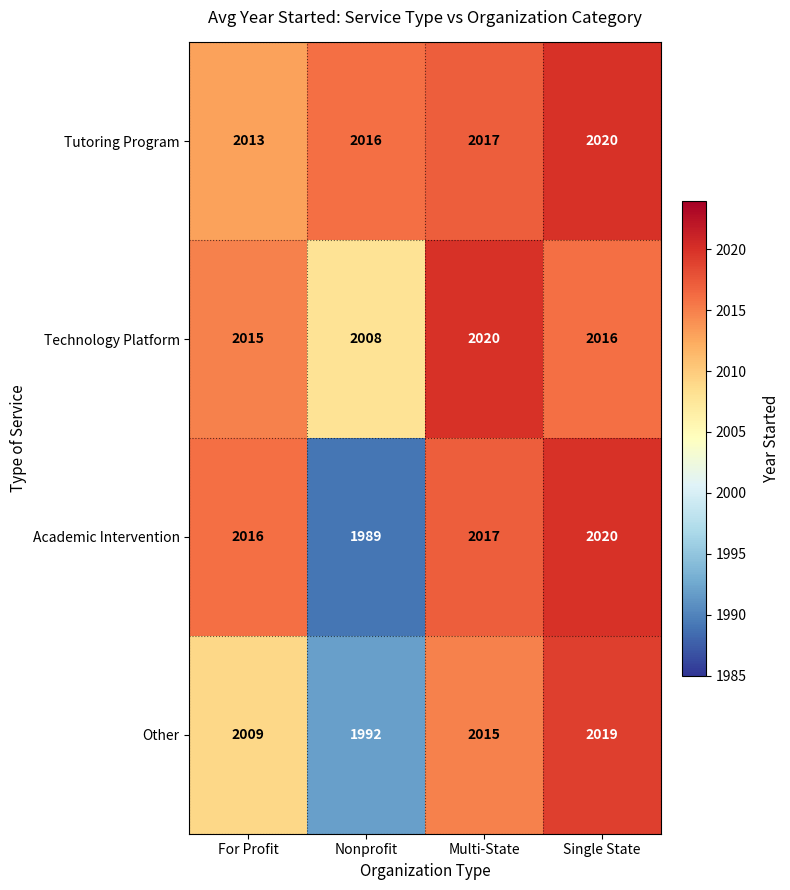

What is the average value of the Technology Platform series?

2015